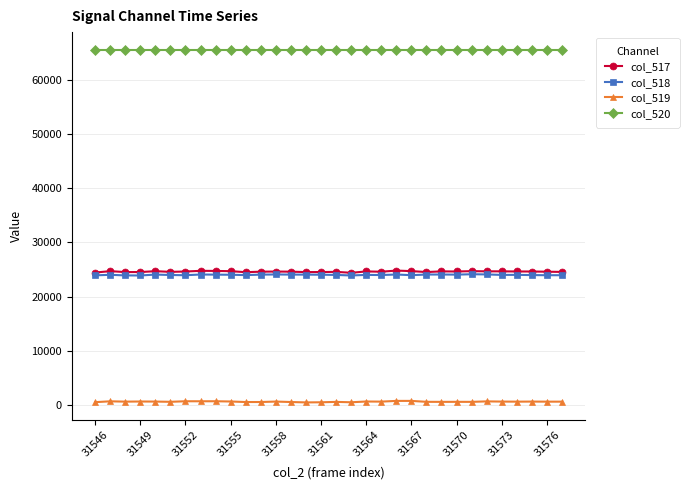

At how many categories does at least one series exceed 56915?

32